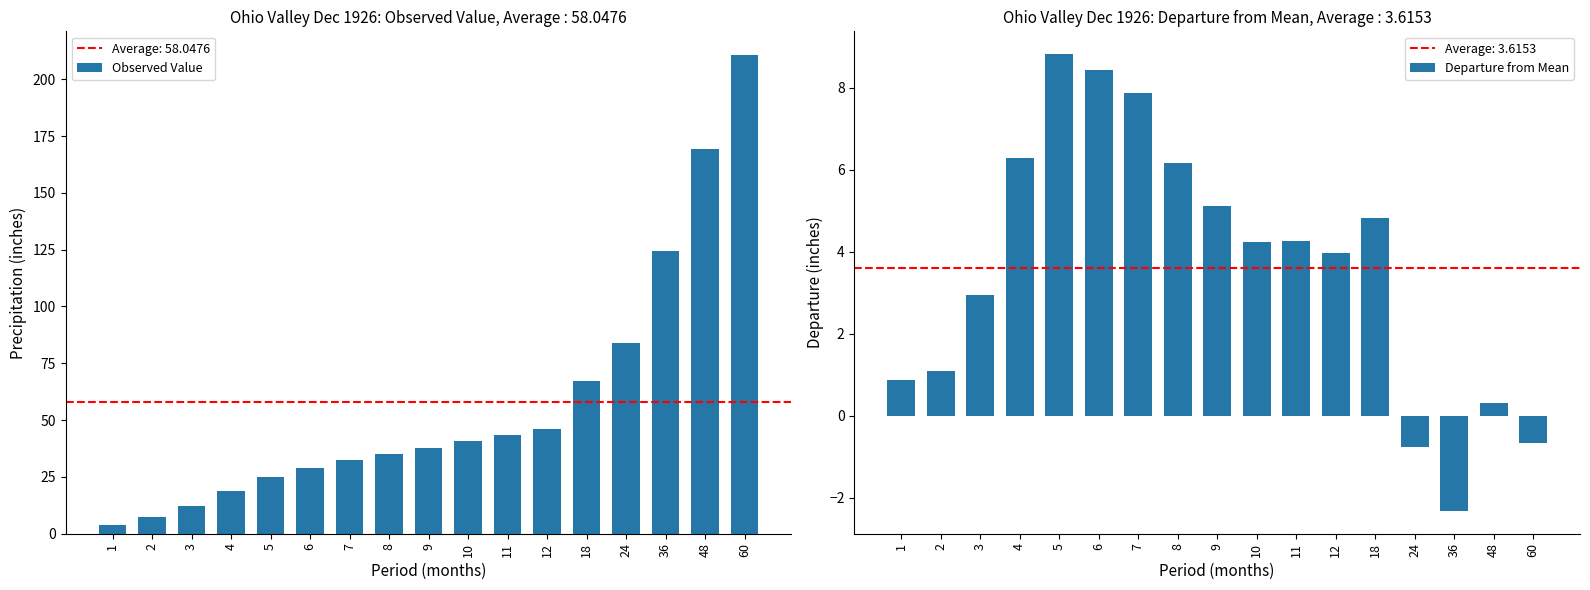

How many groups of bars are there?

17